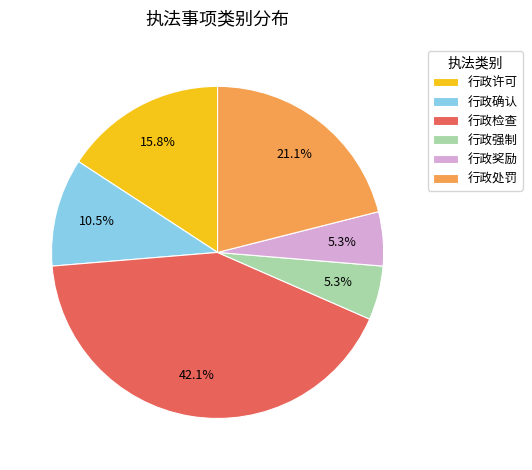

What percentage is the 行政处罚 slice, to the nearest percent?

21%